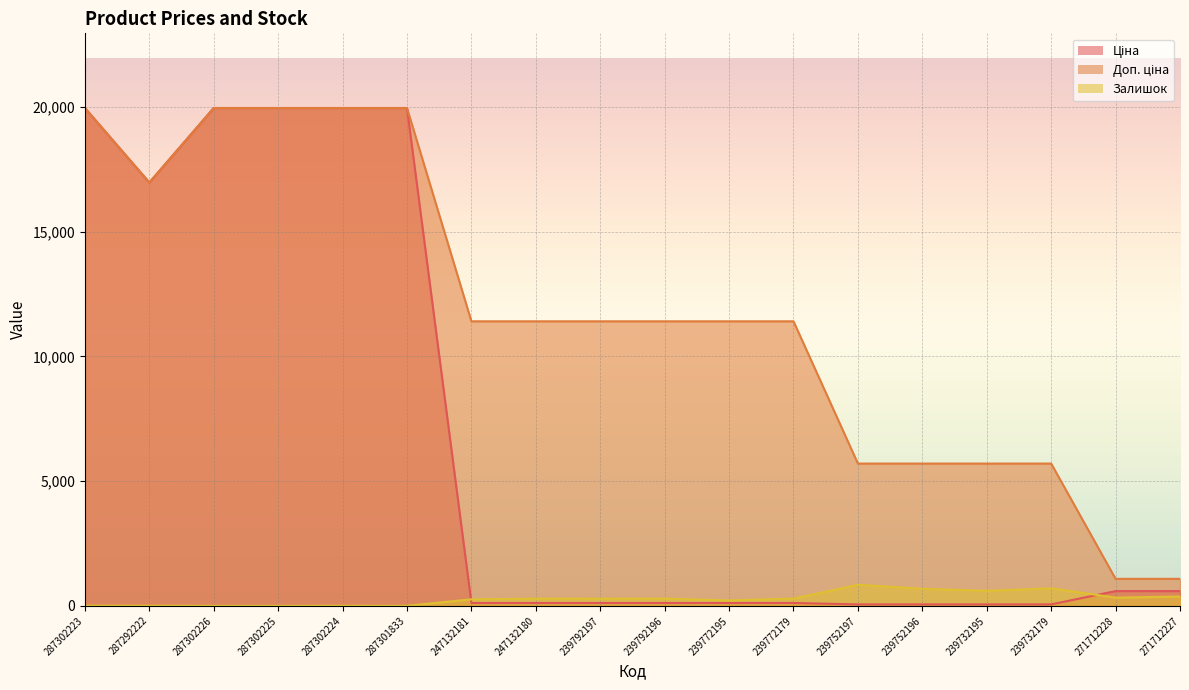

Between 287302224 and 239732195, which series saw the biggest shift?

Ціна